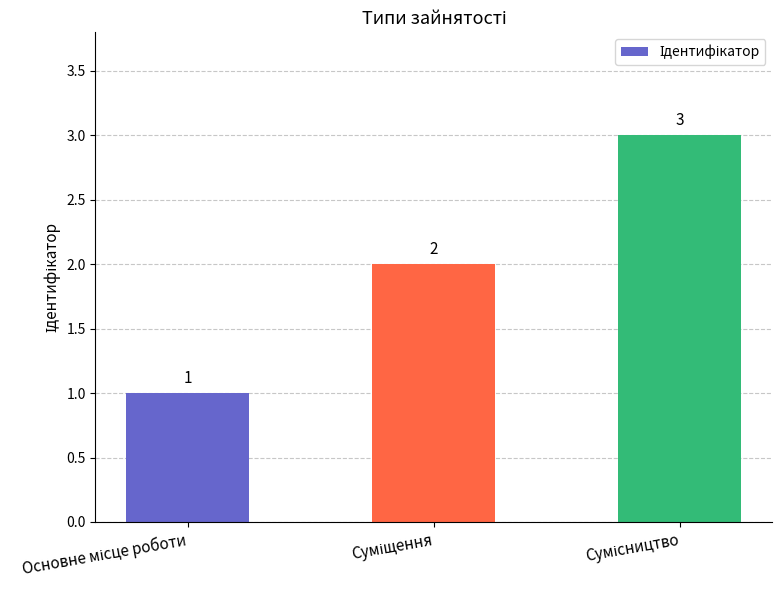

What is the value of the 3rd bar from the left?

3